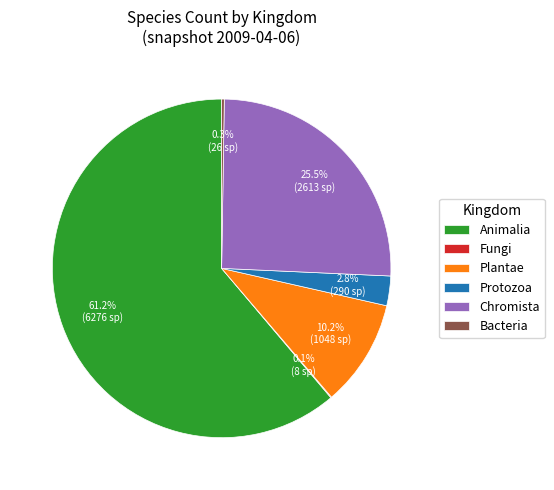

What percentage do Plantae and Protozoa together represent?

13.0%